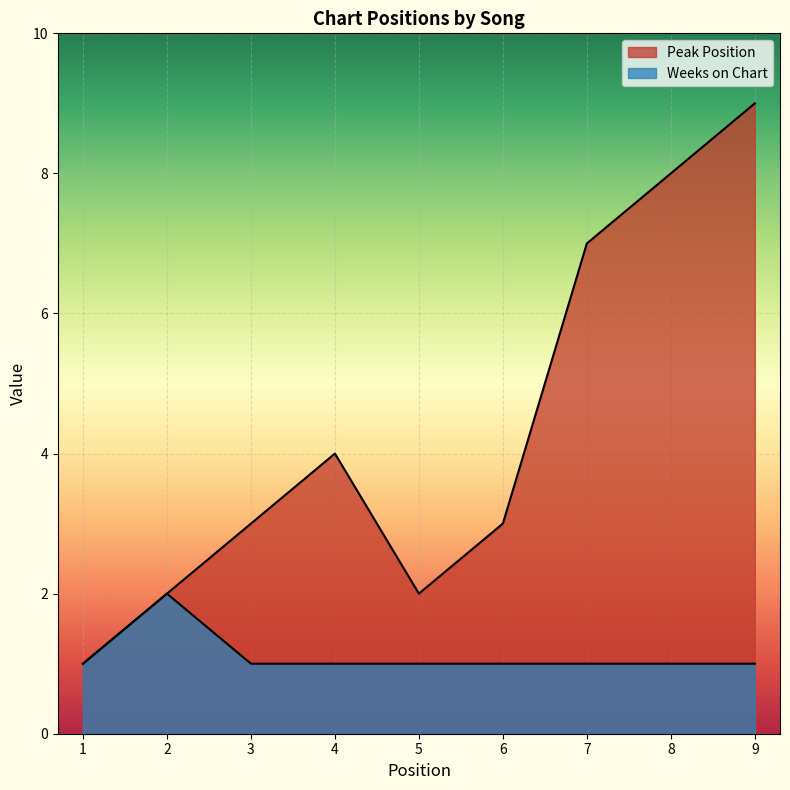

What is the sum of all Weeks on Chart values?

10